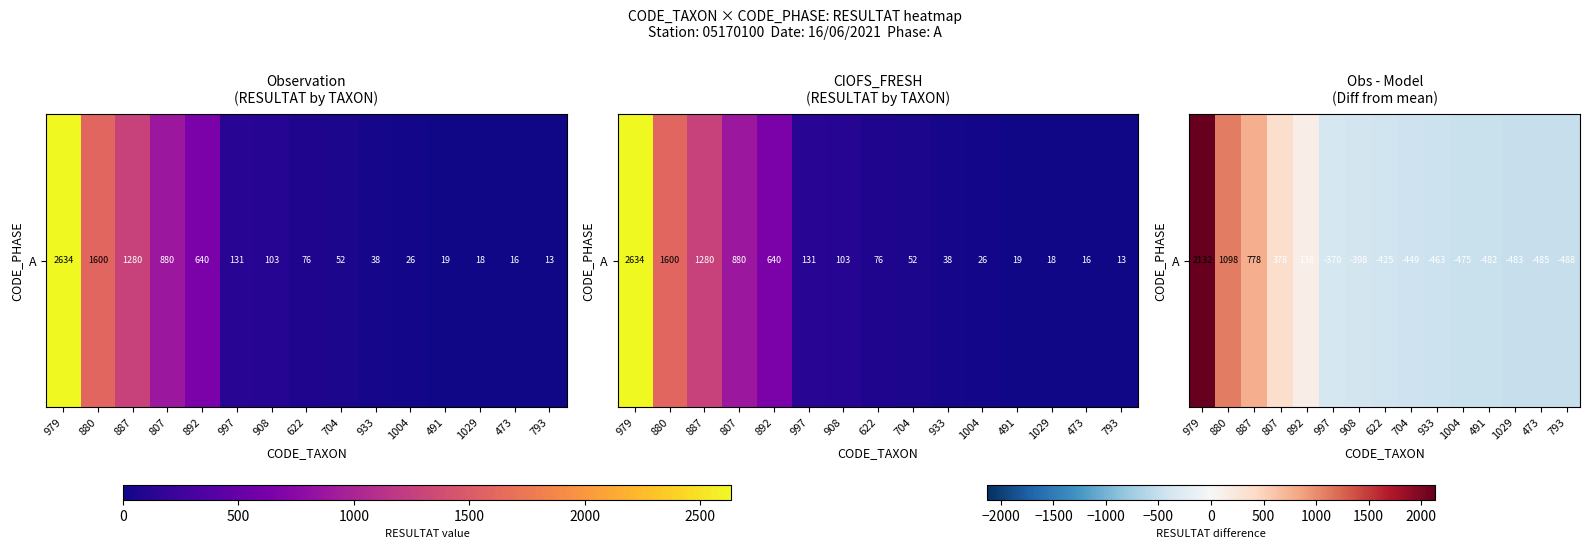

Reading left to right, extract all data points from this chart.

2132.3	1098.3	778.3	378.3	138.3	-370.7	-398.7	-425.7	-449.7	-463.7	-475.7	-482.7	-483.7	-485.7	-488.7